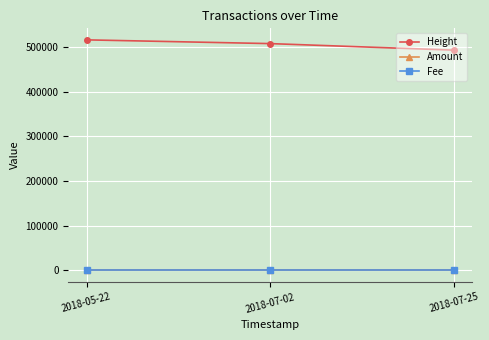

What is the spread (max minus min) of values at 2018-07-02?

507714